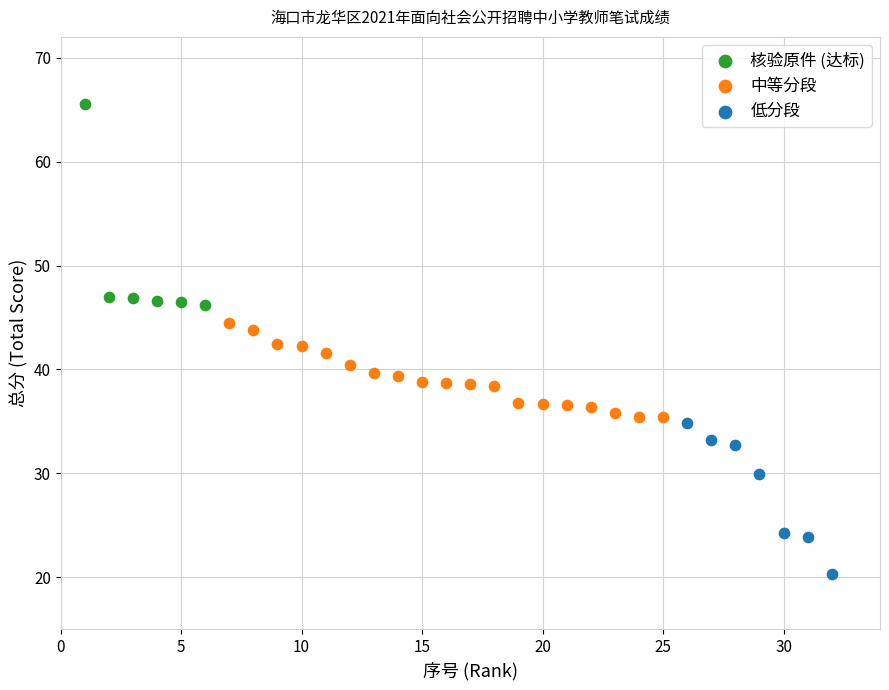

Which series has the largest Y range (max minus min)?

核验原件 (达标)